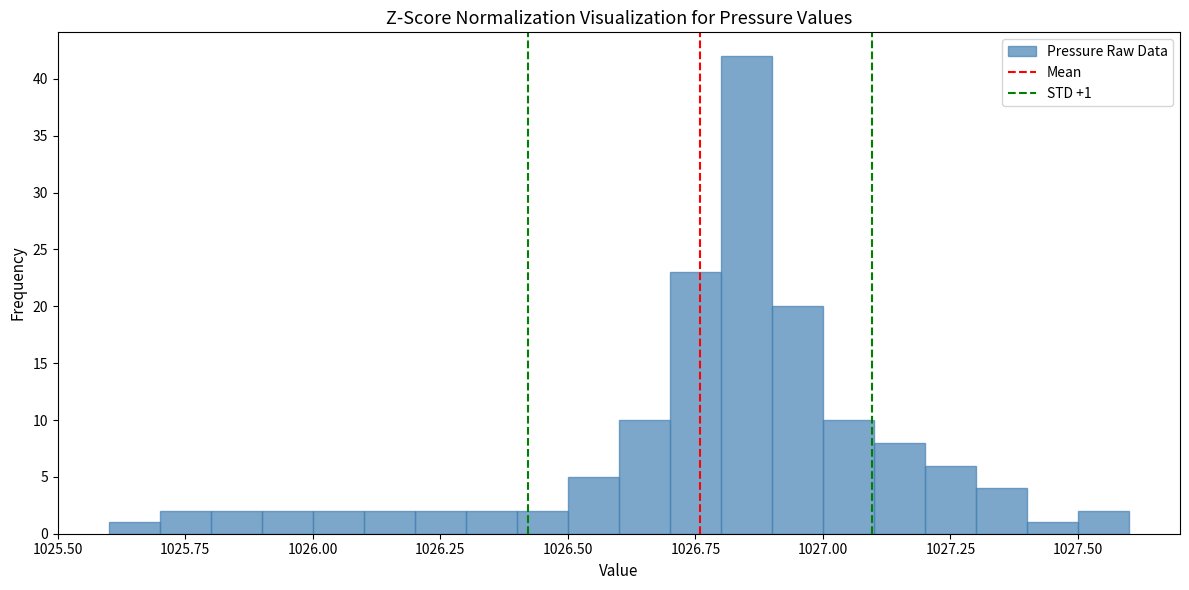

Around what value on the x-axis is the tallest bar? Give the approximate position of its centre, as read against the axis.

1026.85